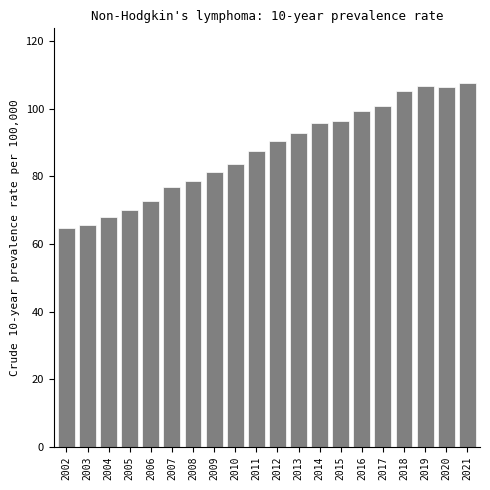

The chart shows a value of 49.7 at 2017. True or false?

False